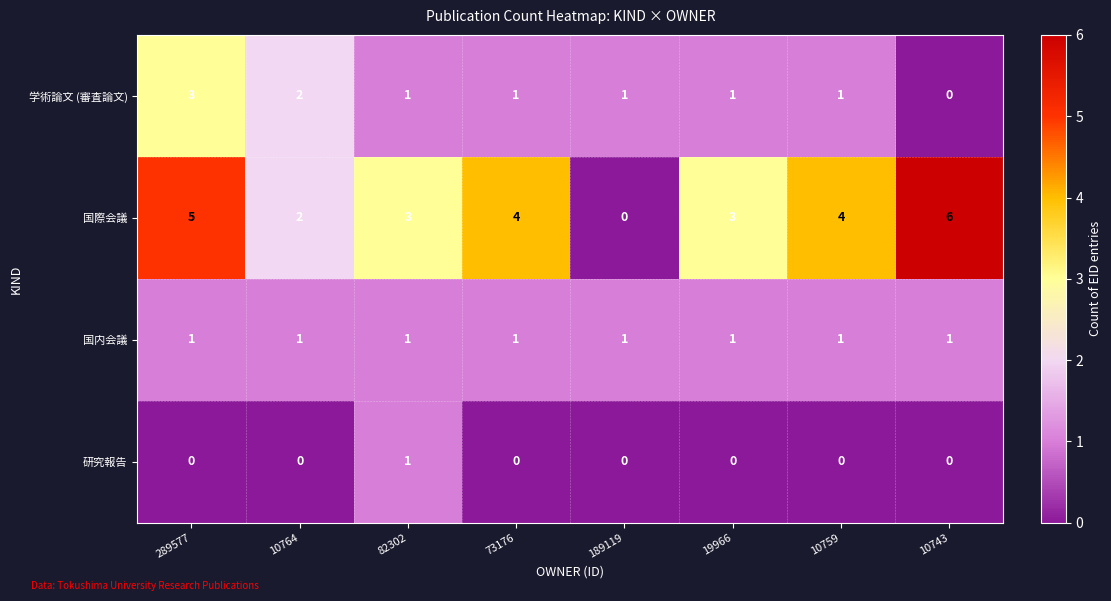

What is the sum of all 学術論文 (審査論文) values?

10